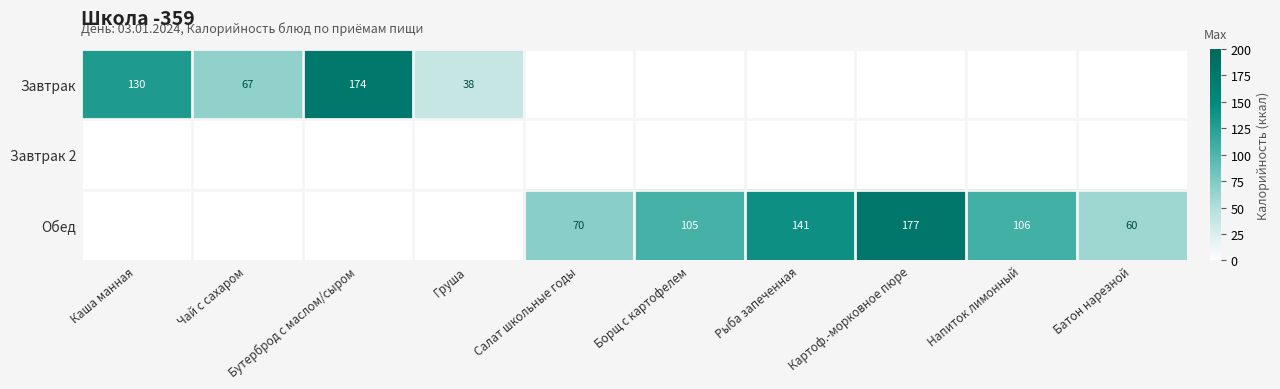

What is the sum of the Обед values at Рыба запеченная and Батон нарезной?

201